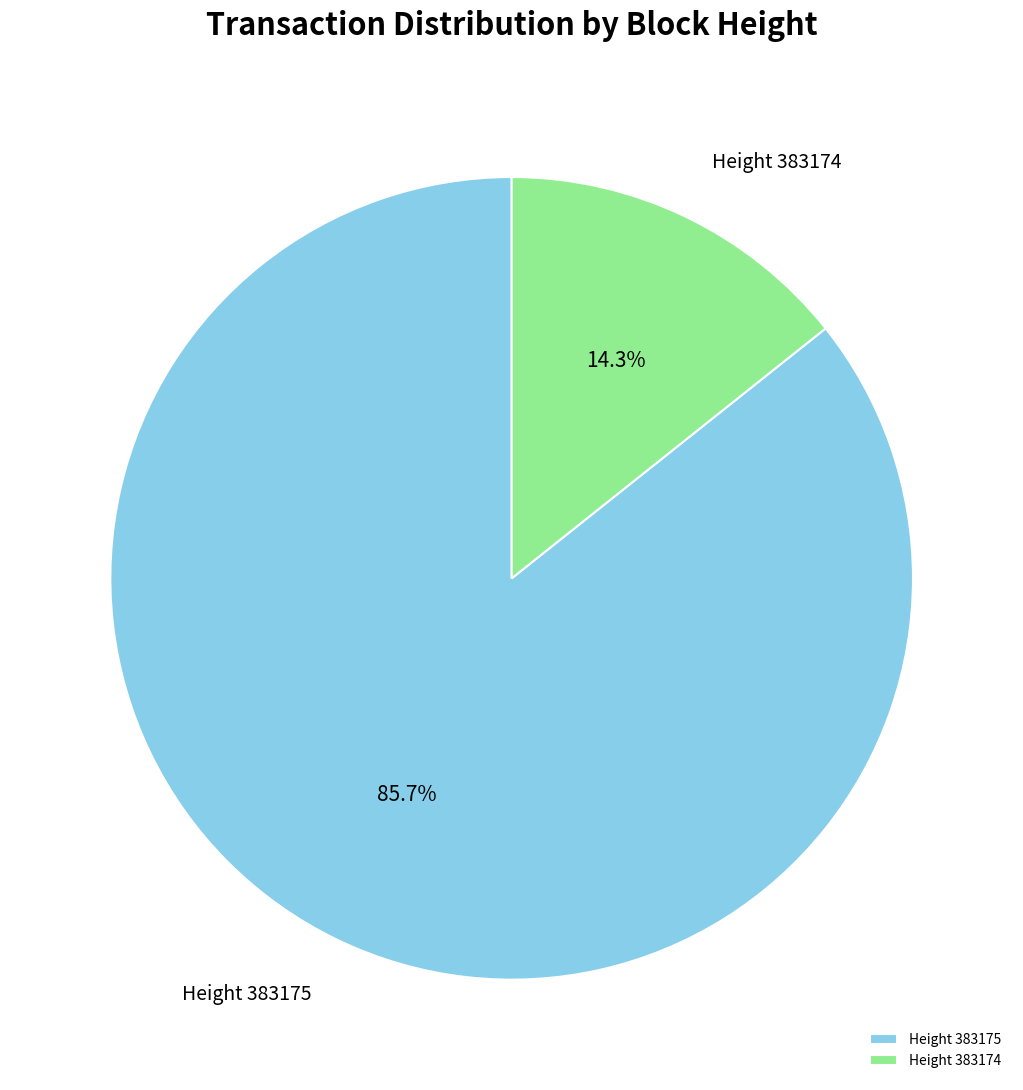

What portion of the pie excludes Height 383174?

85.7%